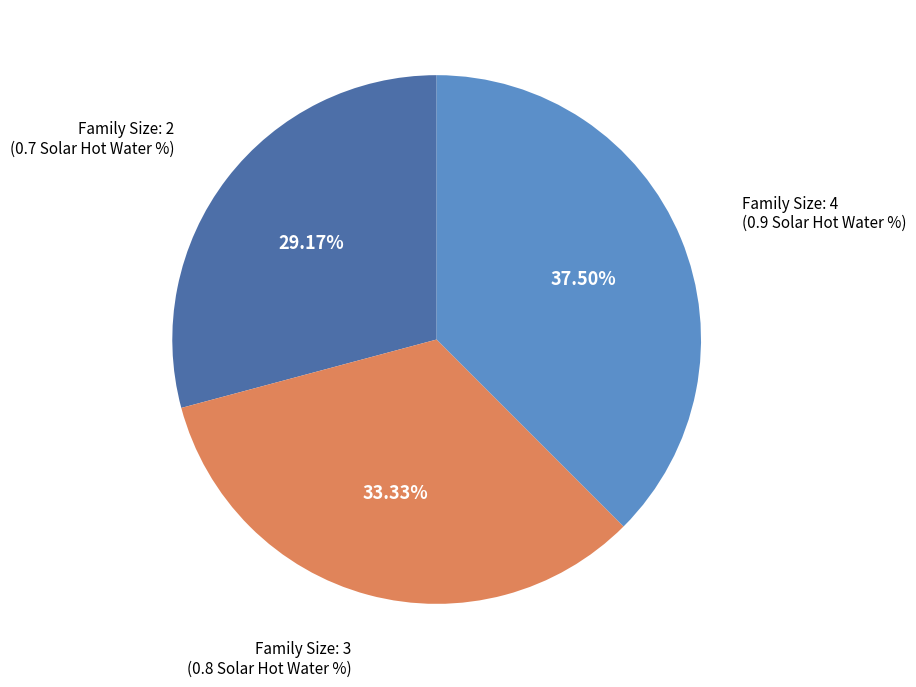

Between Family Size: 4 and Family Size: 2, which is larger?

Family Size: 4